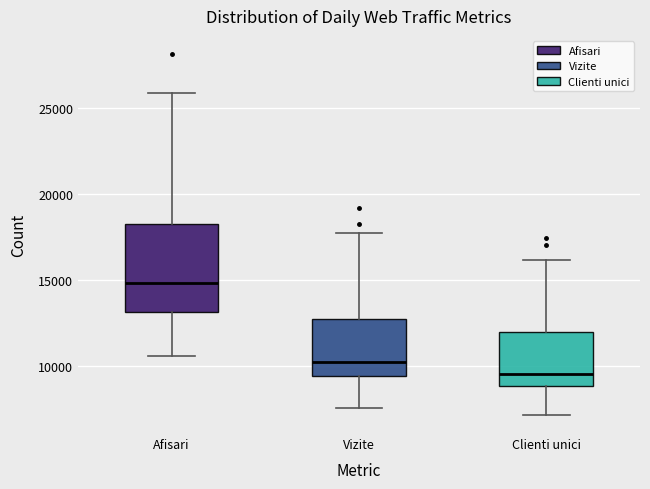

Reading left to right, read every box against the y-axis: the position of its median line, the range the box covers, and the ends of its whiskers. The values are not printed on the chart, so give them approximately, as read against the axis.

Afisari: median 15000, box 13000 to 18500, whiskers 10500 to 26000
Vizite: median 10000, box 9500 to 13000, whiskers 7500 to 18000
Clienti unici: median 9500, box 9000 to 12000, whiskers 7000 to 16000